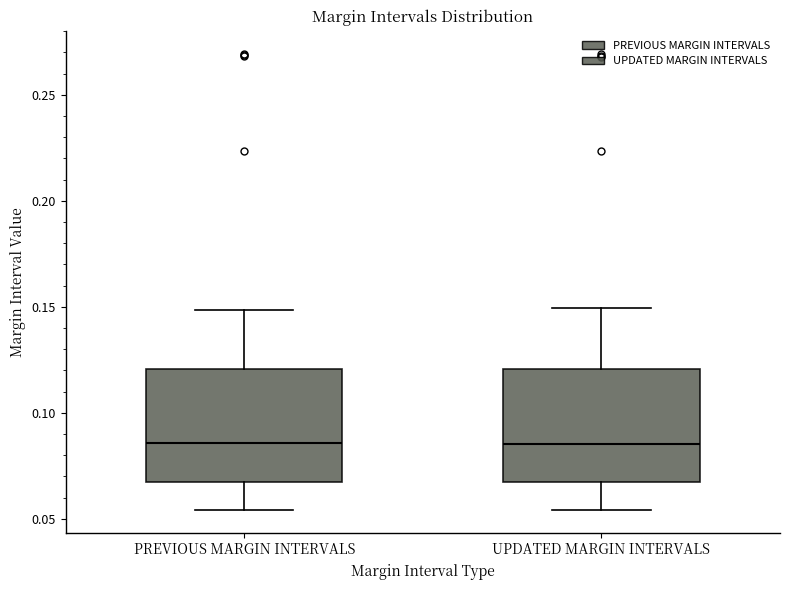

Reading left to right, read every box against the y-axis: the position of its median line, the range the box covers, and the ends of its whiskers. The values are not printed on the chart, so give them approximately, as read against the axis.

PREVIOUS MARGIN INTERVALS: median 0.085, box 0.065 to 0.120, whiskers 0.055 to 0.150
UPDATED MARGIN INTERVALS: median 0.085, box 0.065 to 0.120, whiskers 0.055 to 0.150